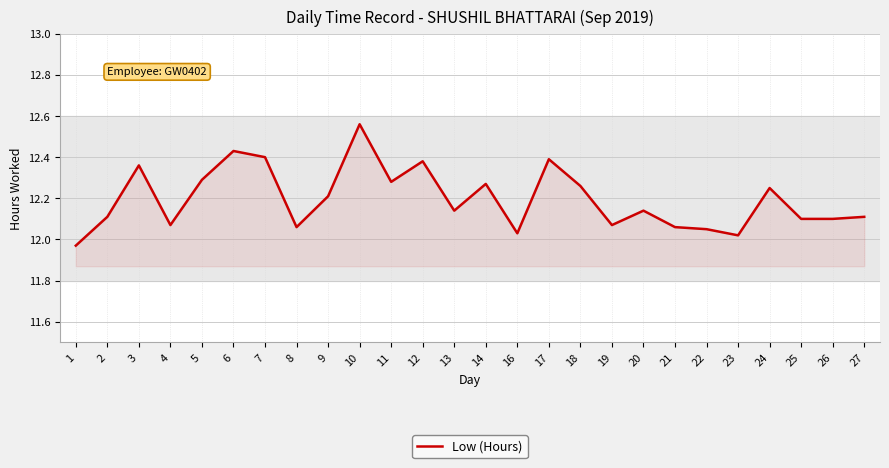

Which label corresponds to the largest value in the chart?

10